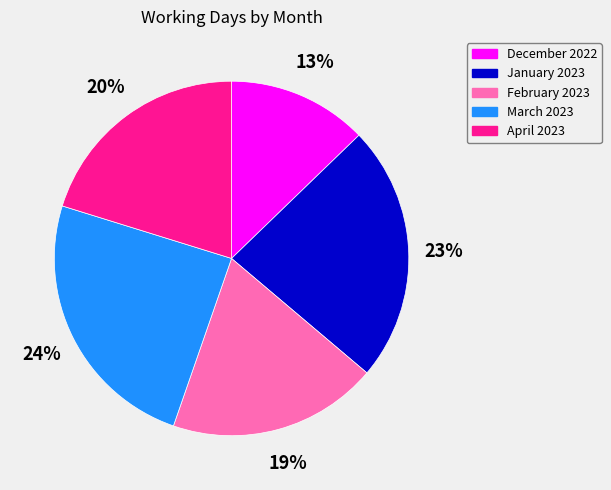

Is it true that January 2023 is 29% of the pie?

False